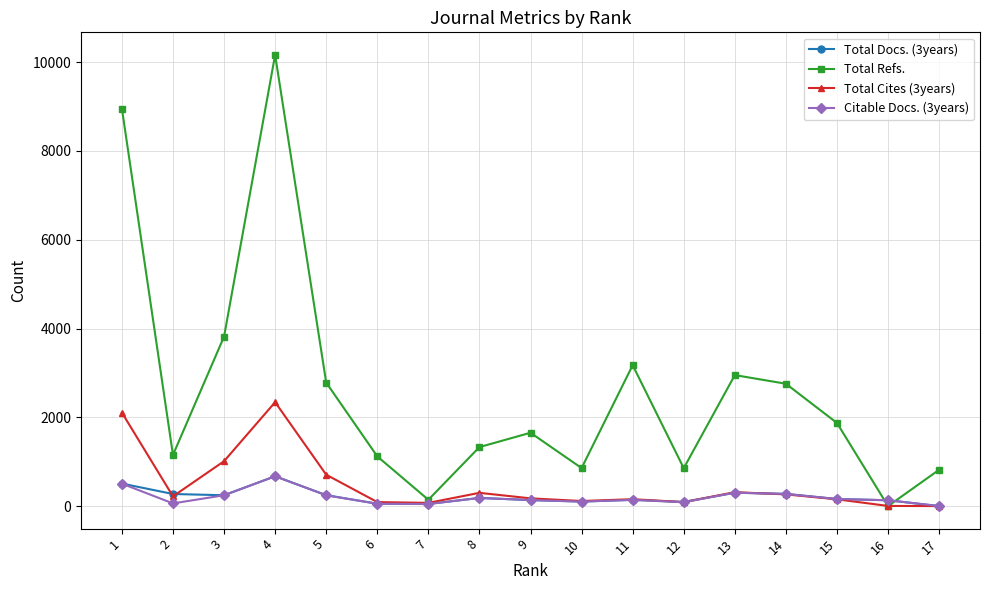

What is the sum of the Total Docs. (3years) values at 9 and 16?

266